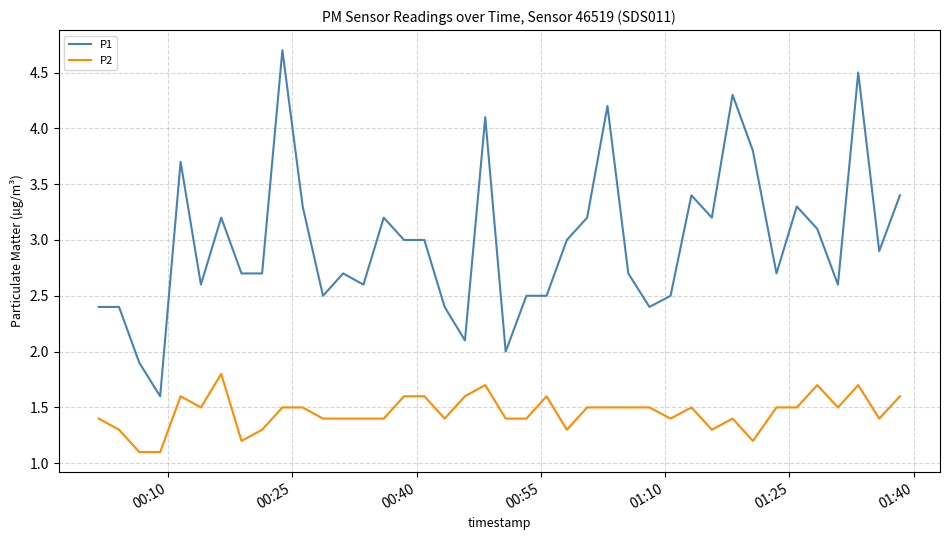

What is the difference between the maximum and minimum values in the P1 series?

3.1